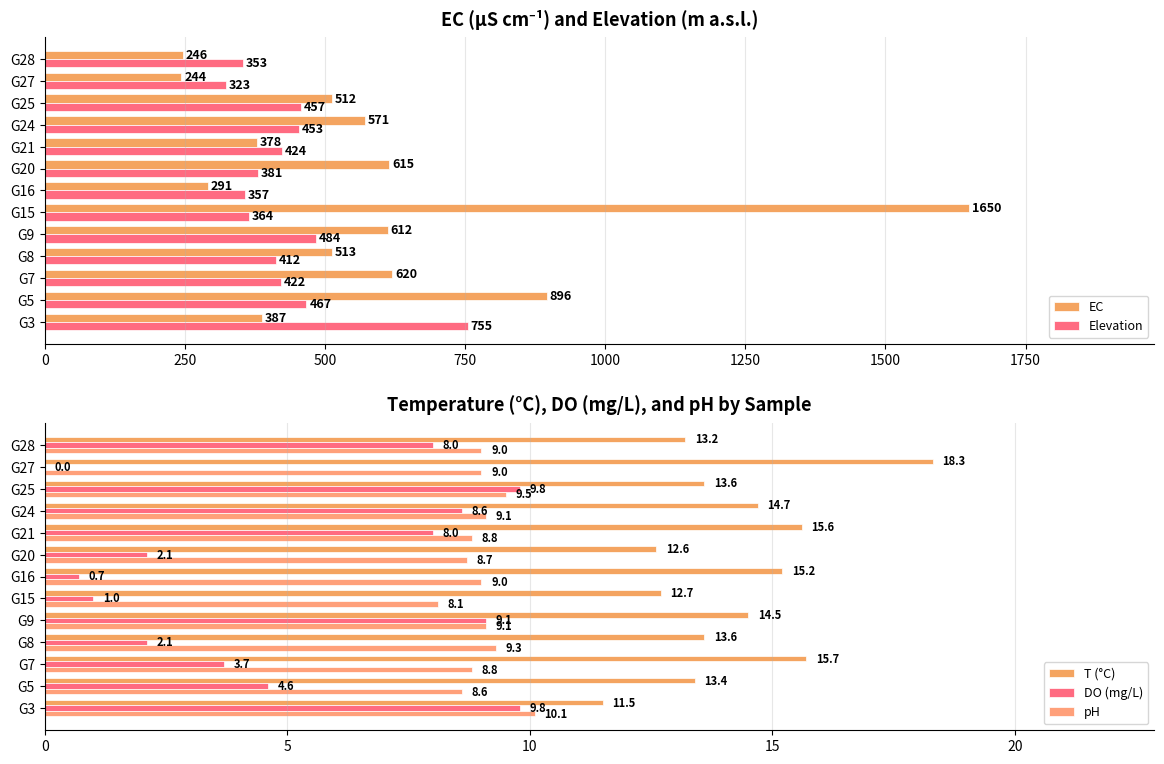

The value of EC at G16 is 418.8. True or false?

False